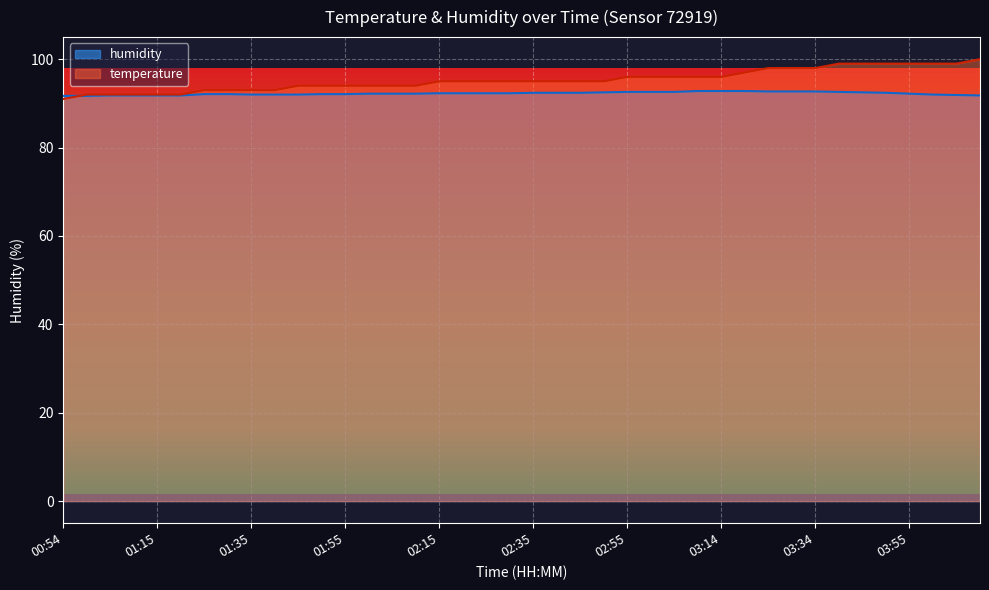

True or false: temperature has more than 0 points higher than both neighbors.

False